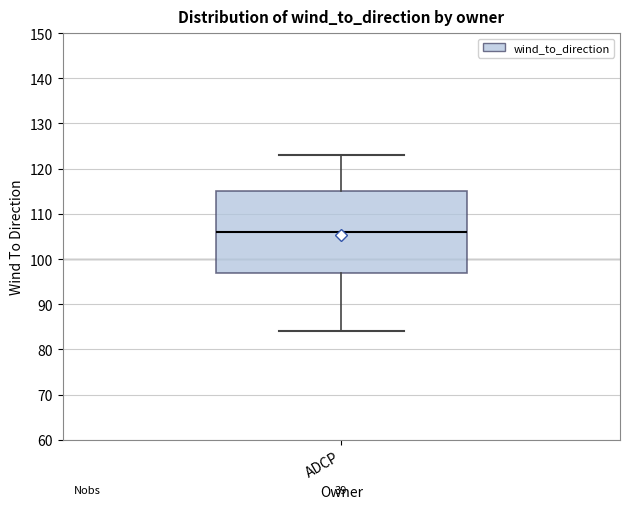

Transcribe this box plot: give where the median line is, the range the box spans, and where the two whiskers end, as read against the y-axis. The values are not printed on the chart, so give them approximately, as read against the axis.

median 106, box 97 to 115, whiskers 84 to 123